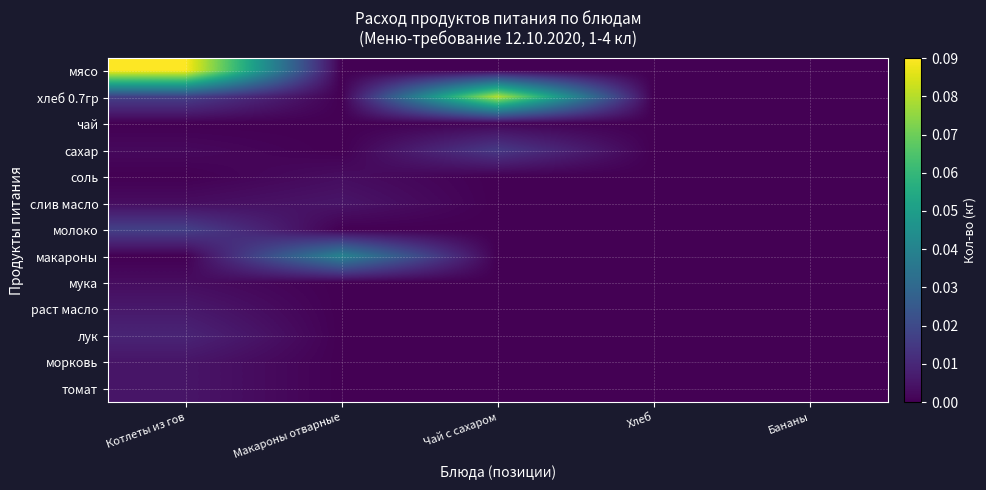

Reading left to right, transcribe all the data shown in this chart.

мясо: Котлеты из гов=0.1	Макароны отварные=0.0	Чай с сахаром=0.0	Хлеб=0.0	Бананы=0.0
хлеб 0.7гр: Котлеты из гов=0.0	Макароны отварные=0.0	Чай с сахаром=0.1	Хлеб=0.0	Бананы=0.0
чай: Котлеты из гов=0.0	Макароны отварные=0.0	Чай с сахаром=0.0	Хлеб=0.0	Бананы=0.0
сахар: Котлеты из гов=0.0	Макароны отварные=0.0	Чай с сахаром=0.0	Хлеб=0.0	Бананы=0.0
соль: Котлеты из гов=0.0	Макароны отварные=0.0	Чай с сахаром=0.0	Хлеб=0.0	Бананы=0.0
слив масло: Котлеты из гов=0.0	Макароны отварные=0.0	Чай с сахаром=0.0	Хлеб=0.0	Бананы=0.0
молоко: Котлеты из гов=0.0	Макароны отварные=0.0	Чай с сахаром=0.0	Хлеб=0.0	Бананы=0.0
макароны: Котлеты из гов=0.0	Макароны отварные=0.0	Чай с сахаром=0.0	Хлеб=0.0	Бананы=0.0
мука: Котлеты из гов=0.0	Макароны отварные=0.0	Чай с сахаром=0.0	Хлеб=0.0	Бананы=0.0
раст масло: Котлеты из гов=0.0	Макароны отварные=0.0	Чай с сахаром=0.0	Хлеб=0.0	Бананы=0.0
лук: Котлеты из гов=0.0	Макароны отварные=0.0	Чай с сахаром=0.0	Хлеб=0.0	Бананы=0.0
морковь: Котлеты из гов=0.0	Макароны отварные=0.0	Чай с сахаром=0.0	Хлеб=0.0	Бананы=0.0
томат: Котлеты из гов=0.0	Макароны отварные=0.0	Чай с сахаром=0.0	Хлеб=0.0	Бананы=0.0